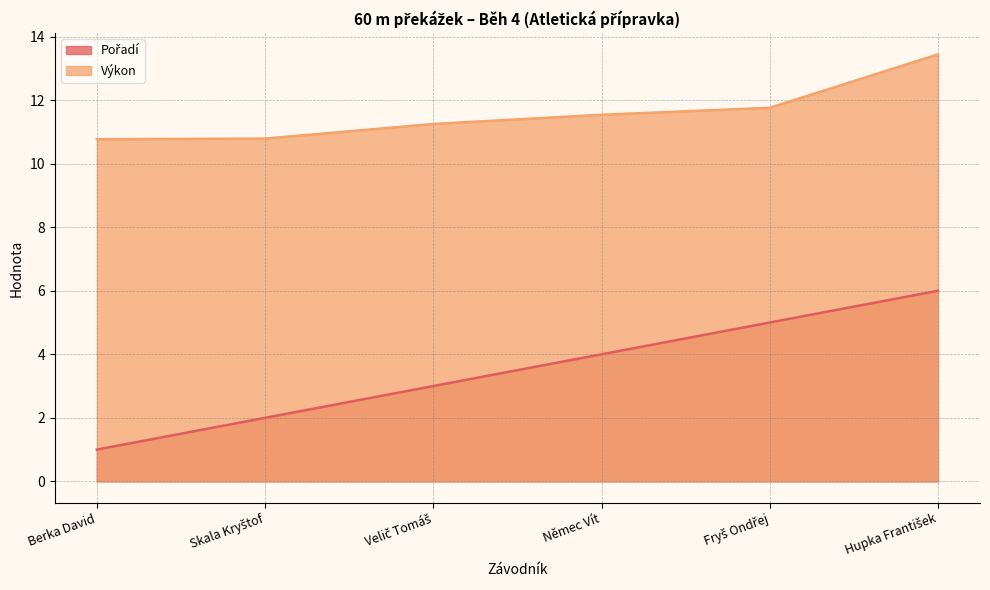

True or false: Pořadí and Výkon intersect in this chart.

False